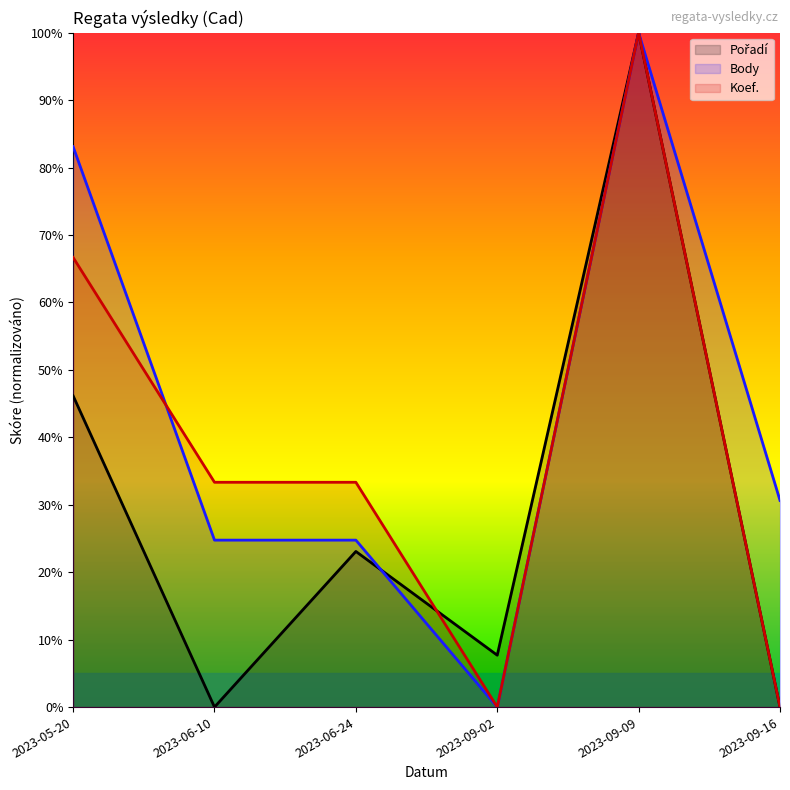

Which series ends up on top after the final intersection of Pořadí and Body?

Pořadí